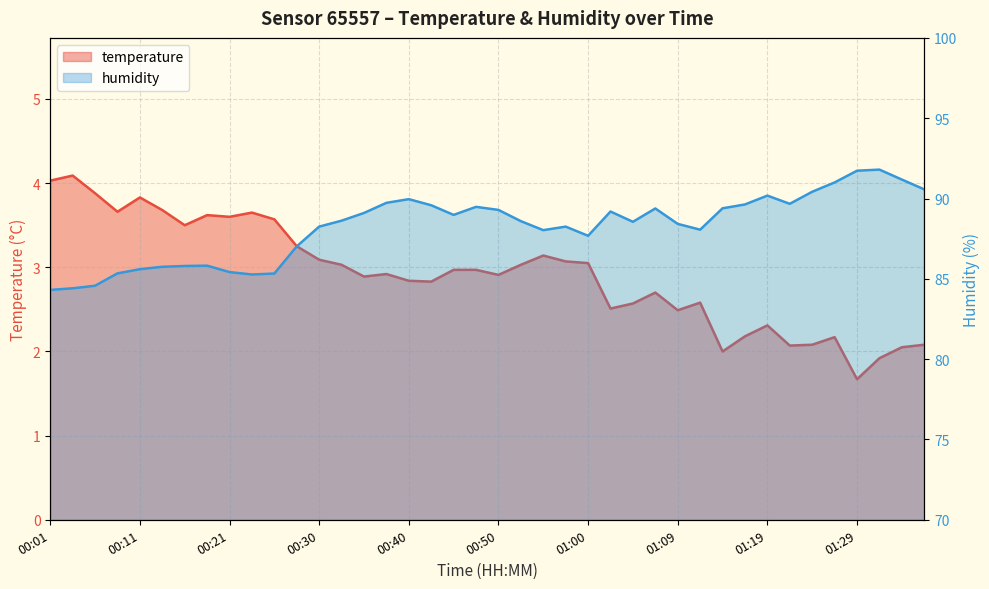

What is the total value across all series at 00:57?

91.3